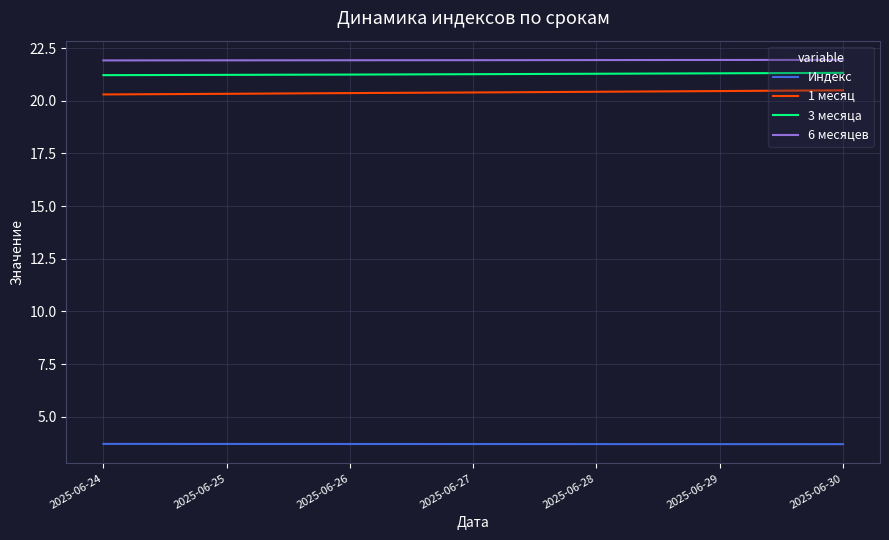

What is the average value of the Индекс series?

3.7